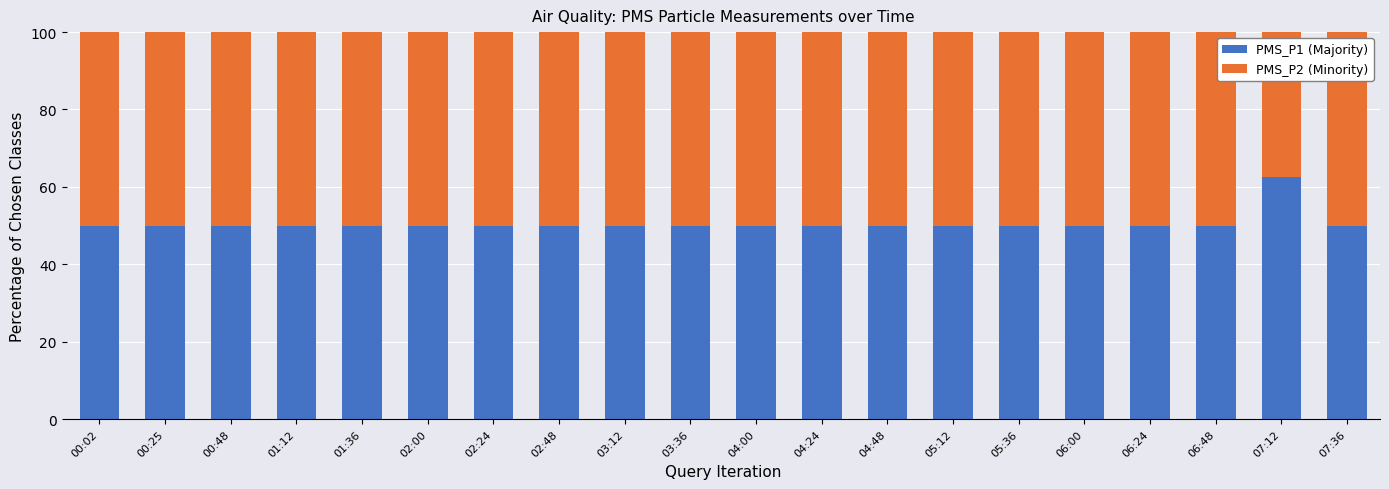

What is the maximum value for PMS_P1 (Majority)?

62.5